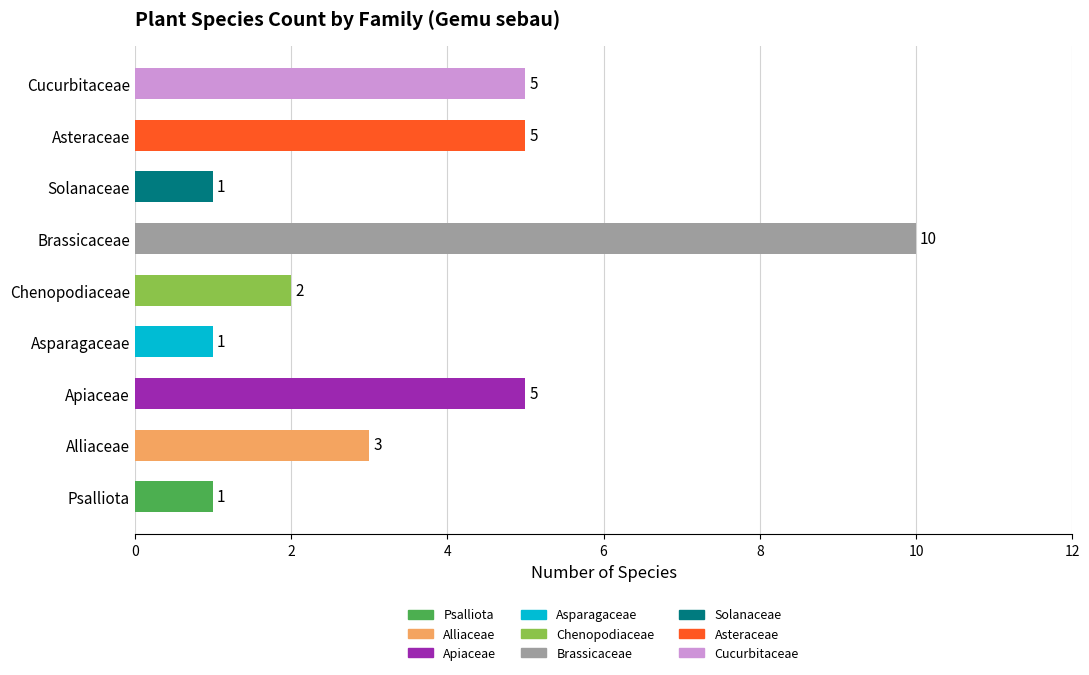

What is the sum of the values at Cucurbitaceae and Solanaceae?

6